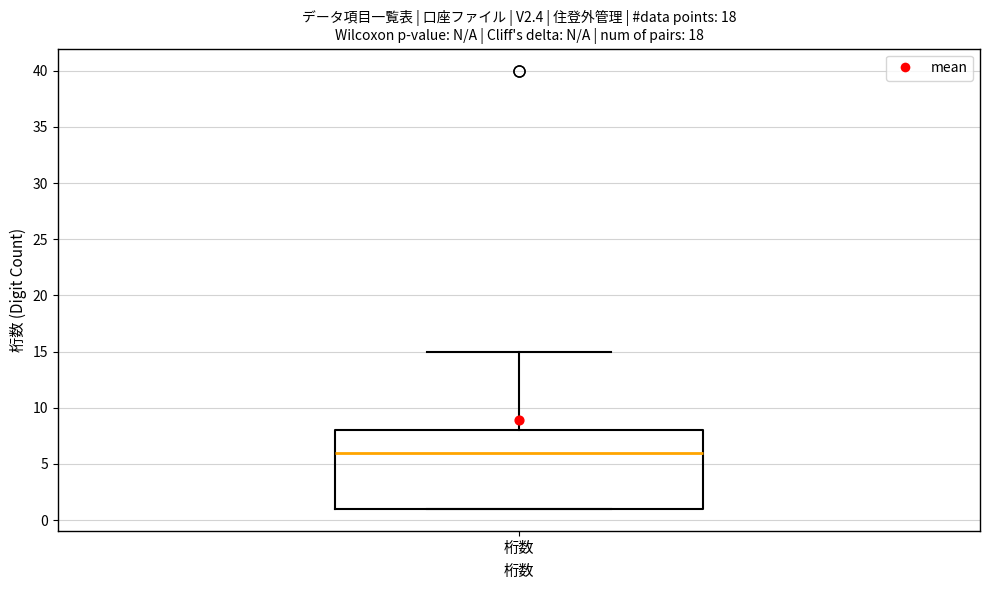

Read this box plot against the y-axis: the position of the median line, the range covered by the box, and the ends of both whiskers. The values are not printed on the chart, so give them approximately, as read against the axis.

median 6, box 1 to 8, whiskers 1 to 15